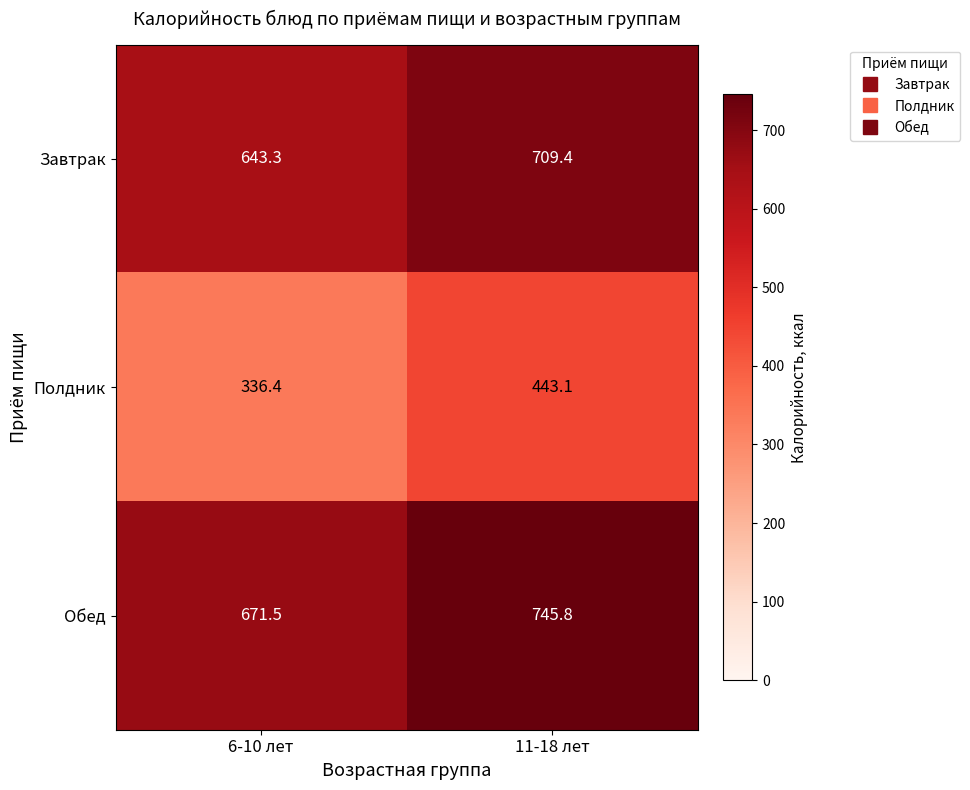

True or false: Завтрак has a value of 643.3 at 6-10 лет.

True